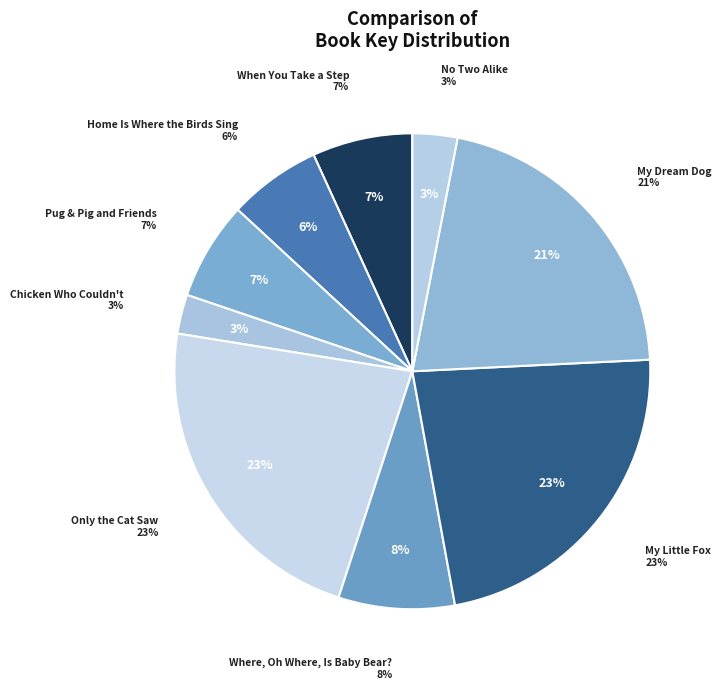

How many segments does this pie chart have?

9